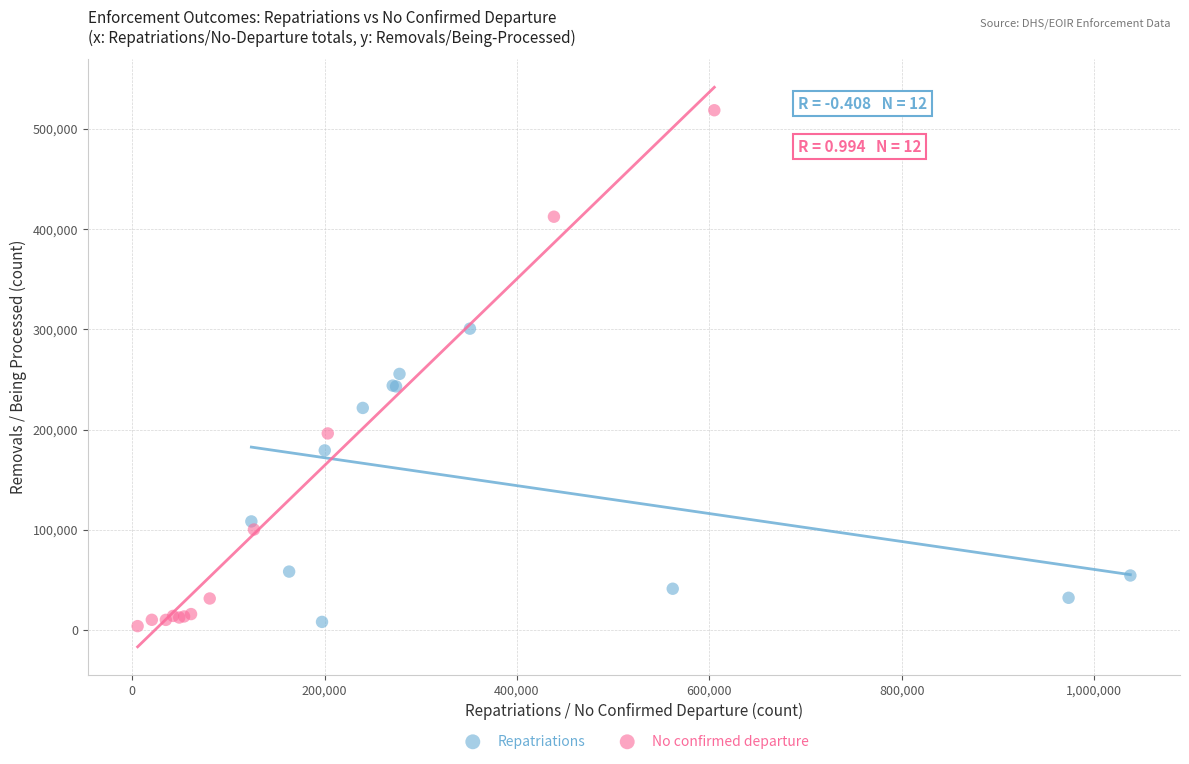

Which series has the widest spread of Y values?

No confirmed departure